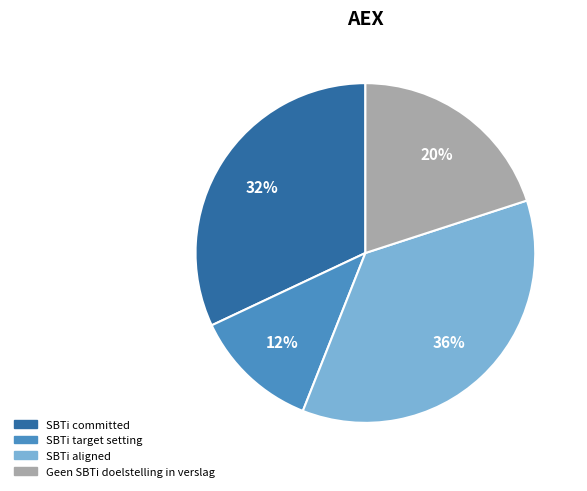

What is the smallest slice in the pie chart?

SBTi target setting